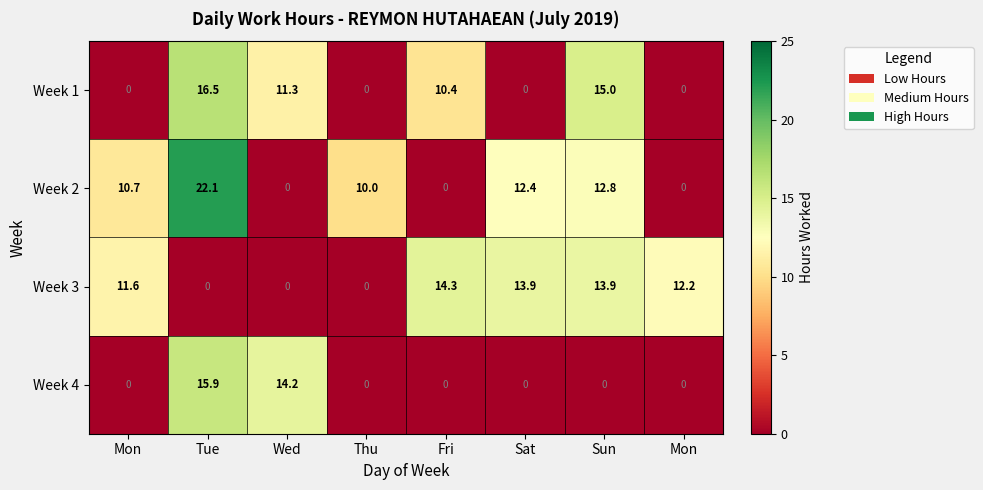

What is the total value across all series at Tue?

54.5